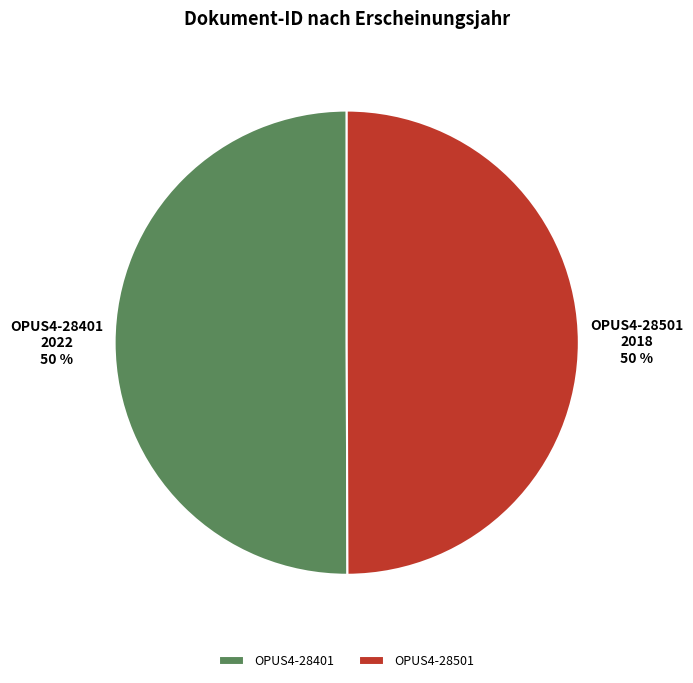

To the nearest percent, what is the average slice percentage?

50%